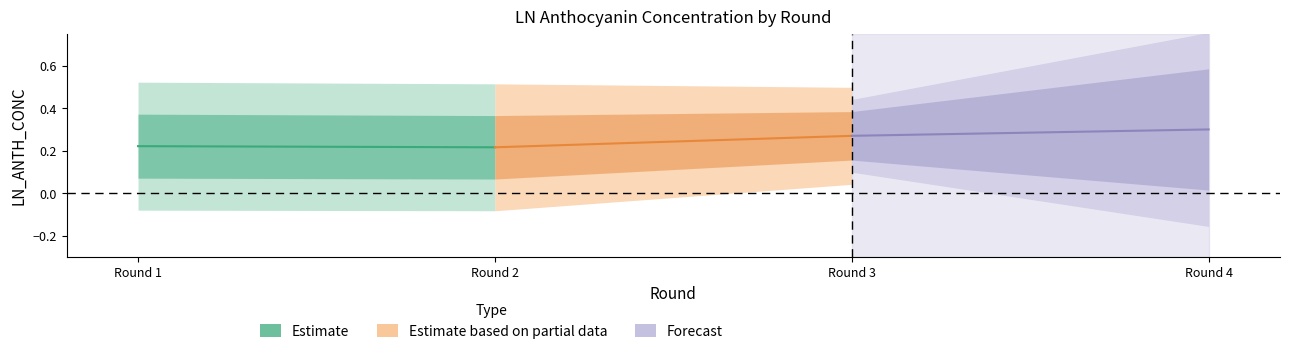

Does the chart have visible grid lines?

No